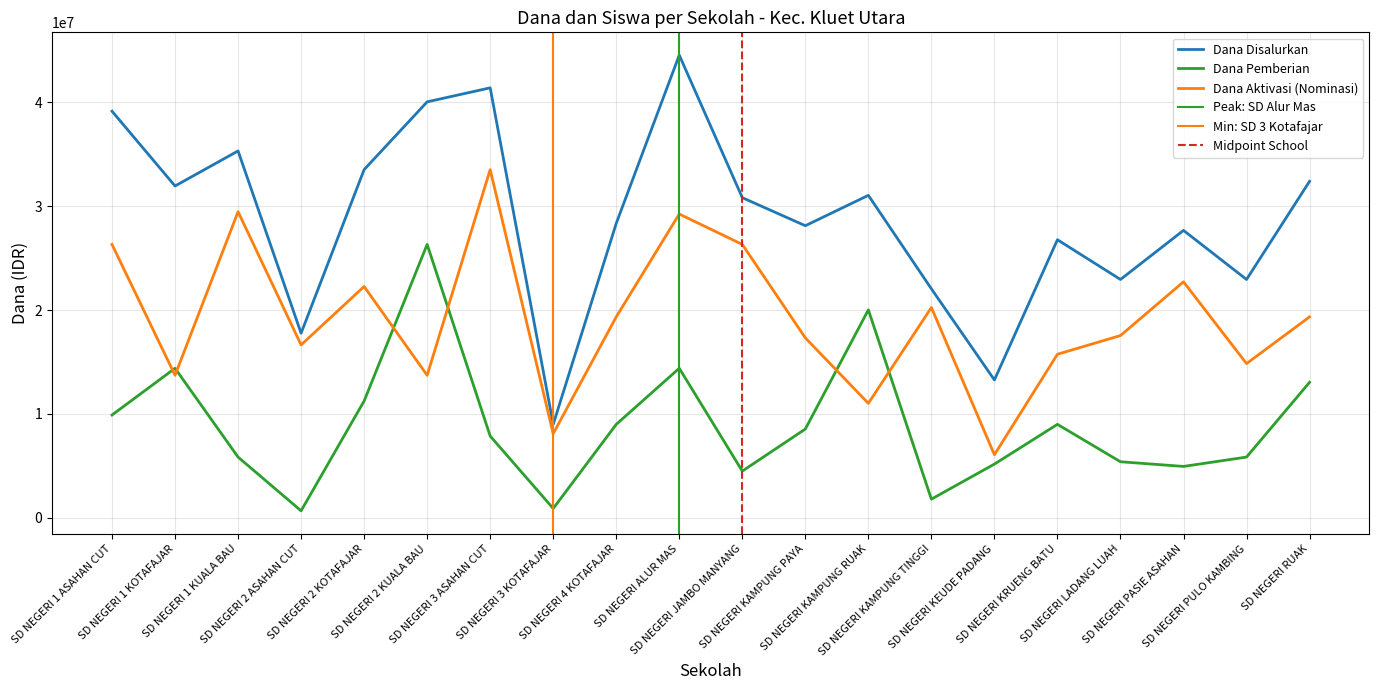

What is the sum of all Dana Aktivasi values?

383625000